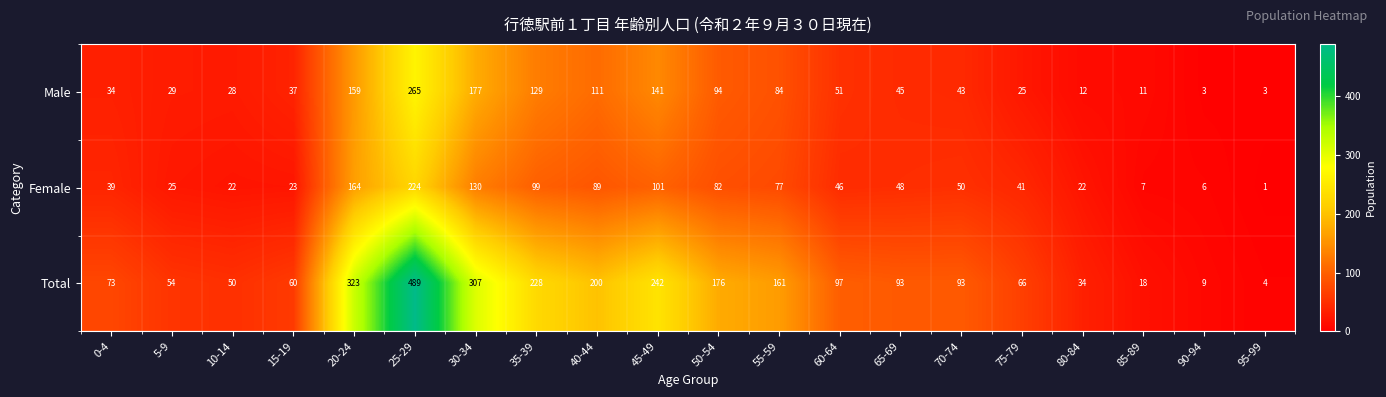

At which label does Female first exceed 48?

20-24